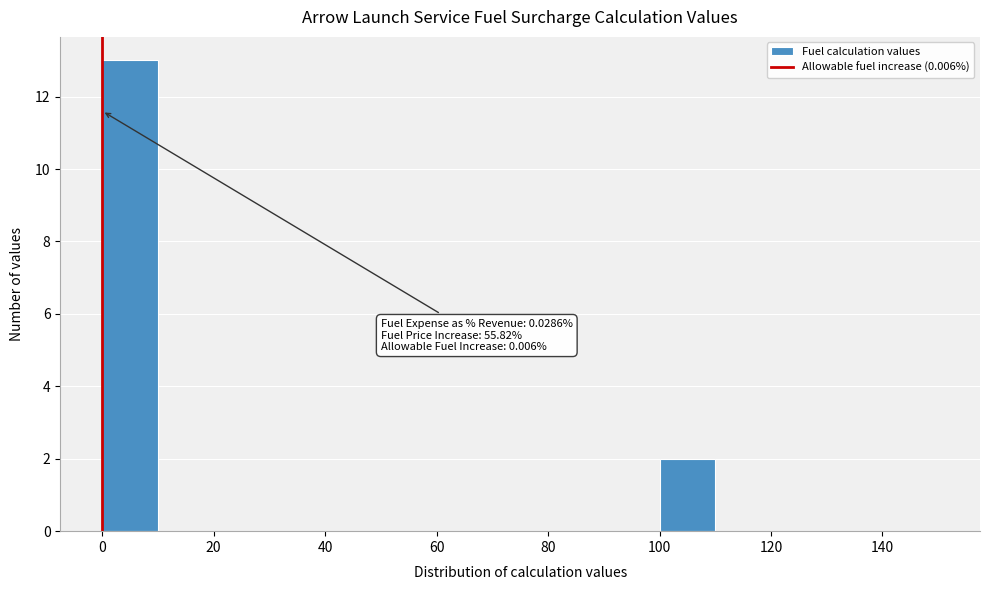

Which range on the x-axis has the tallest bar?

0 to 10